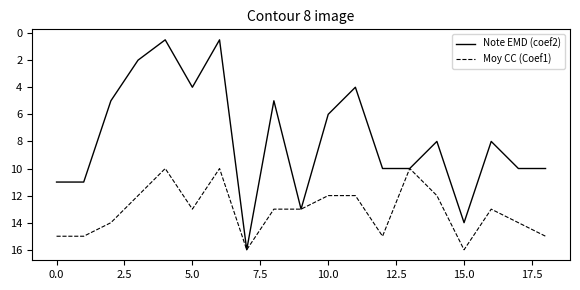

Which series has the largest range (max minus min)?

Note EMD (coef2)